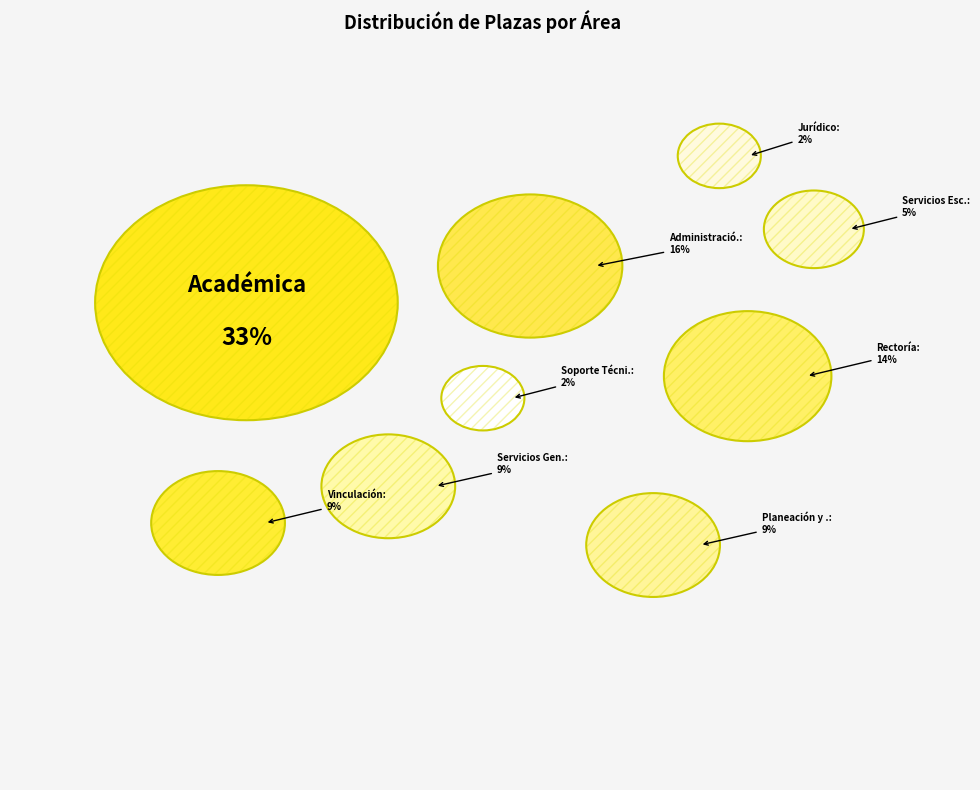

Which category has the smallest portion of the pie?

Jurídico